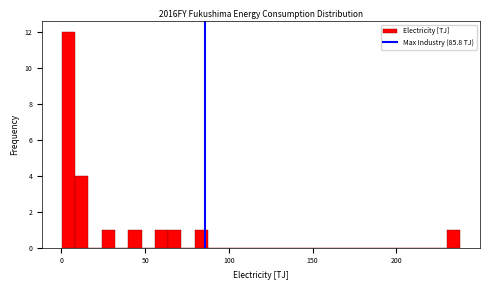

Read against the x-axis, roughly where is the centre of the tallest bar?

5